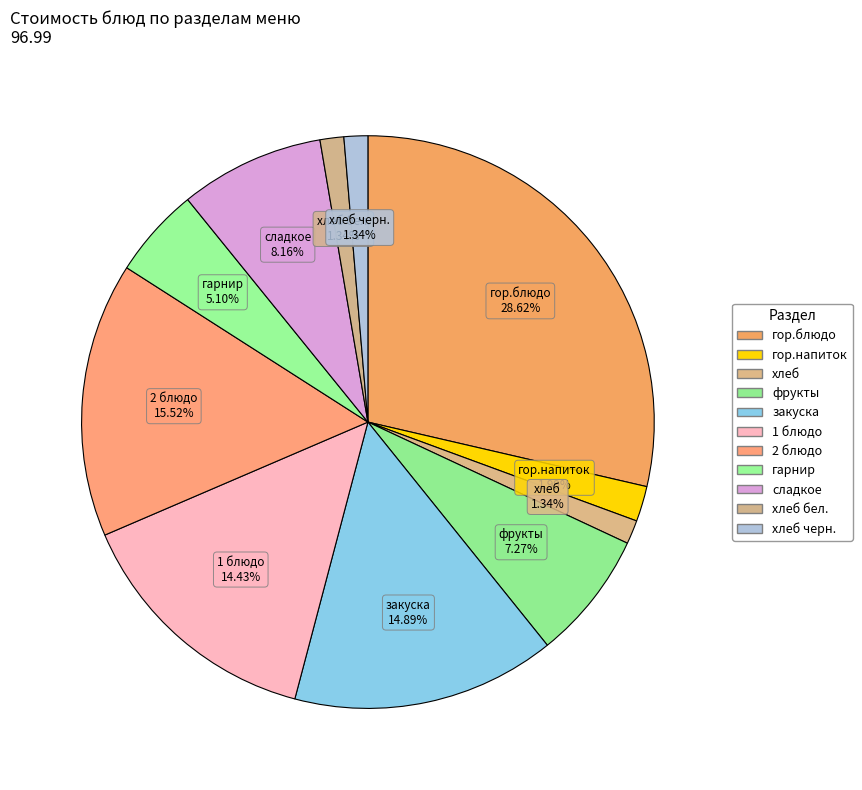

Count the number of slices in the pie.

11